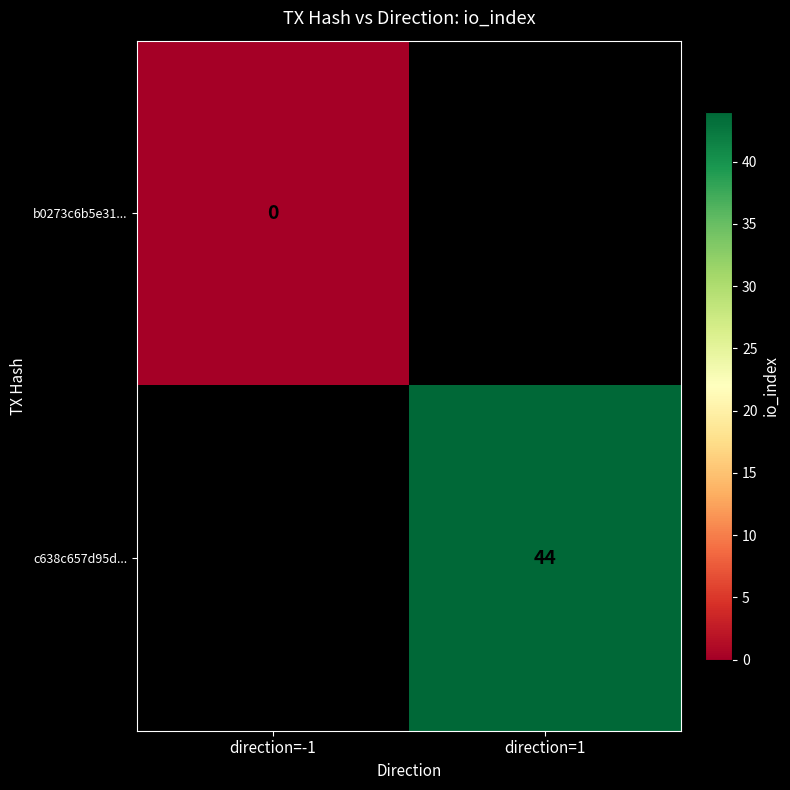

The c638c657d95d... series shows 44 at direction=1. True or false?

True